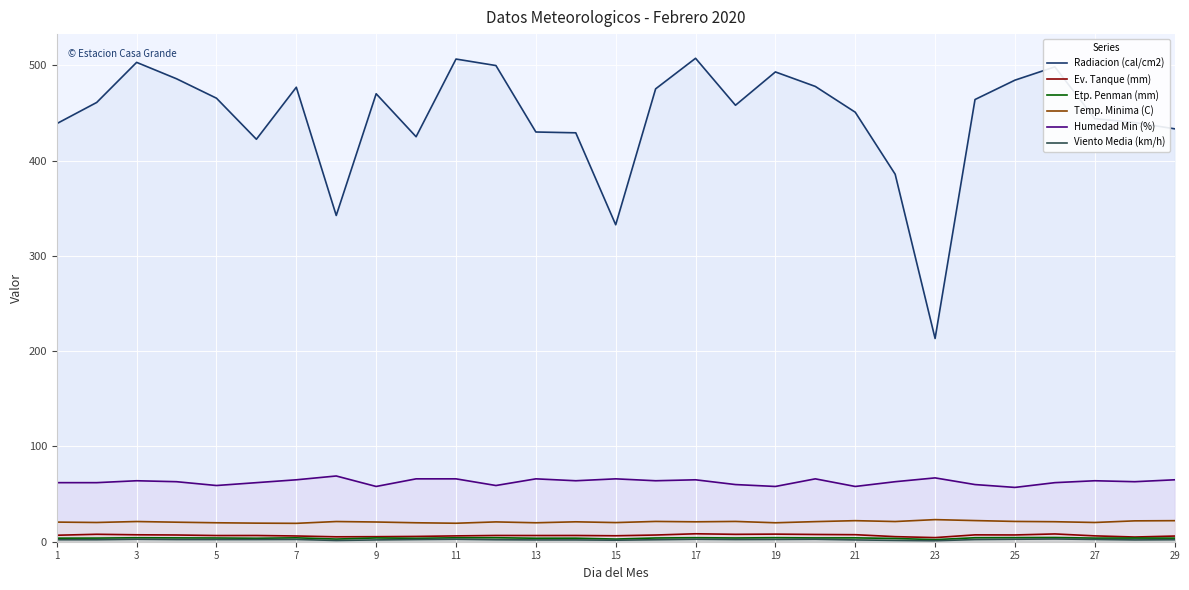

True or false: Viento Media (km/h) and Etp. Penman (mm) cross at least once.

False